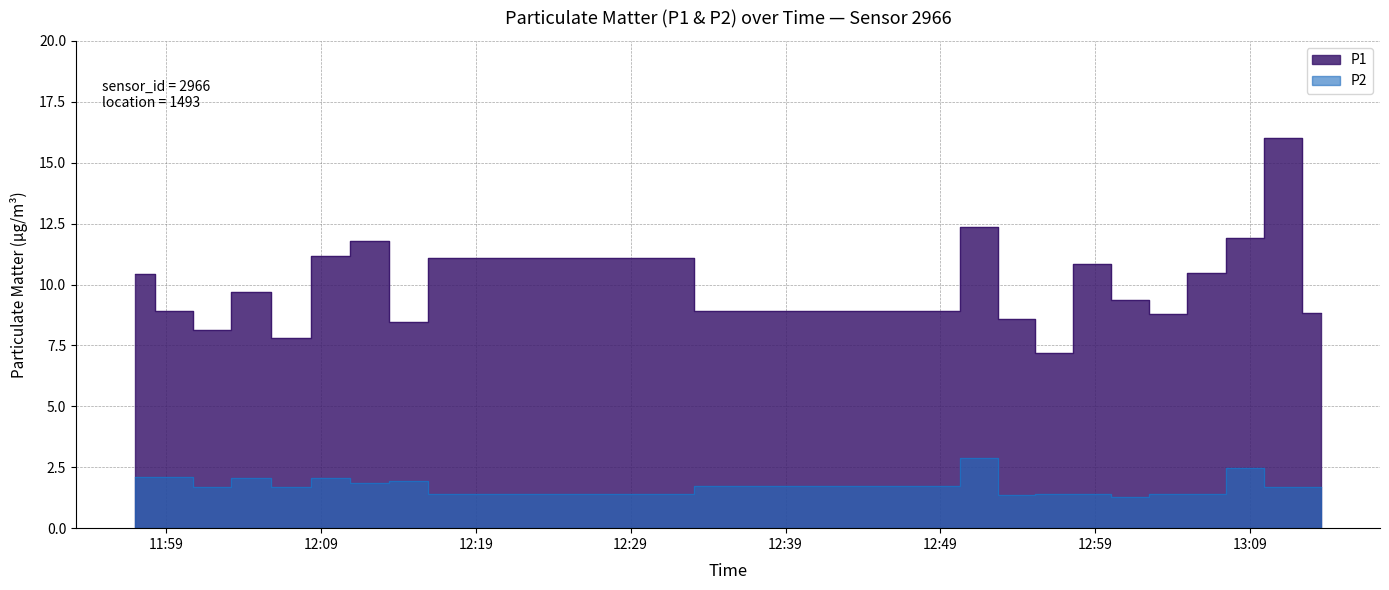

At which category does P2 reach its first local valley?

2024-03-23T12:02:00